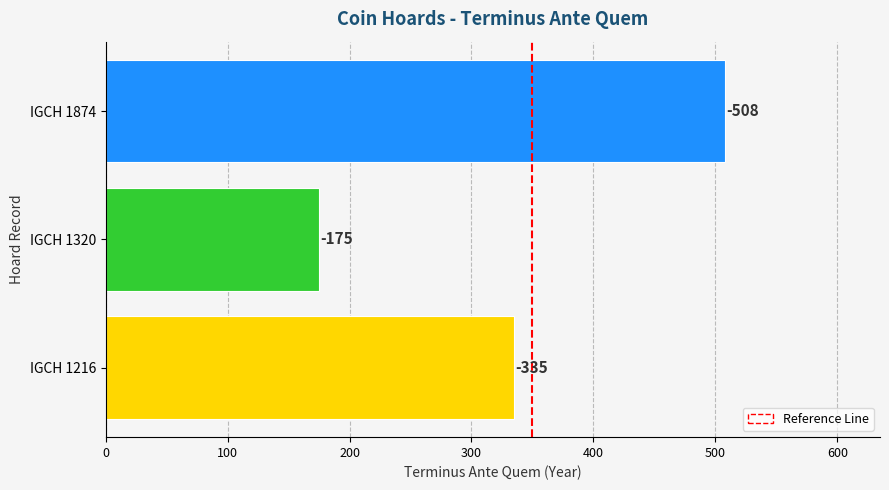

At which category does the chart reach its minimum across all series?

IGCH 1320